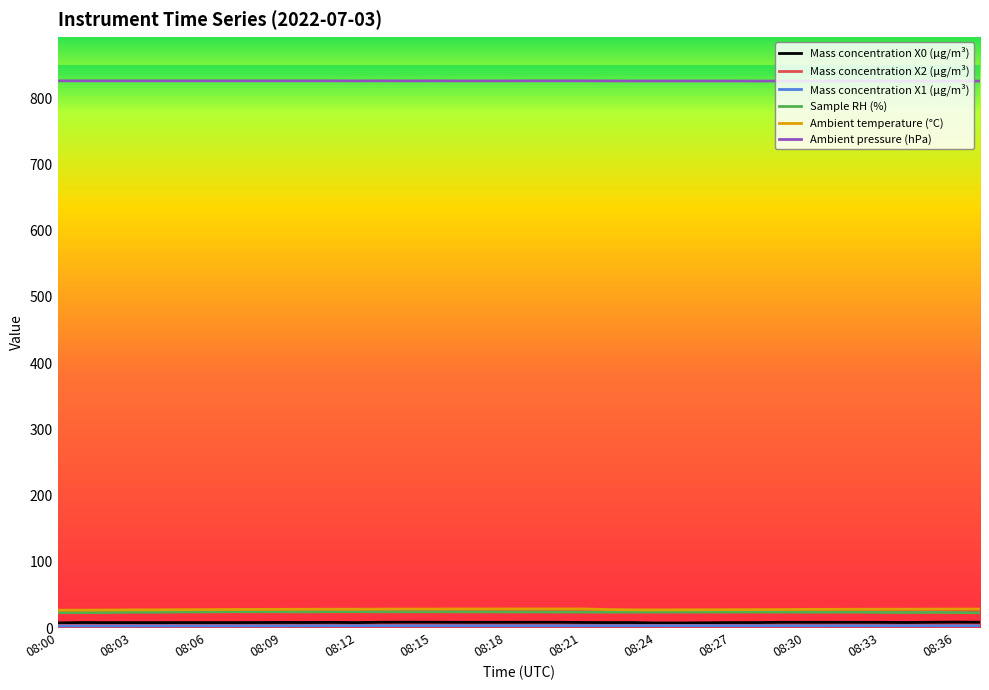

True or false: Ambient temperature (°C) and Ambient pressure (hPa) intersect in this chart.

False